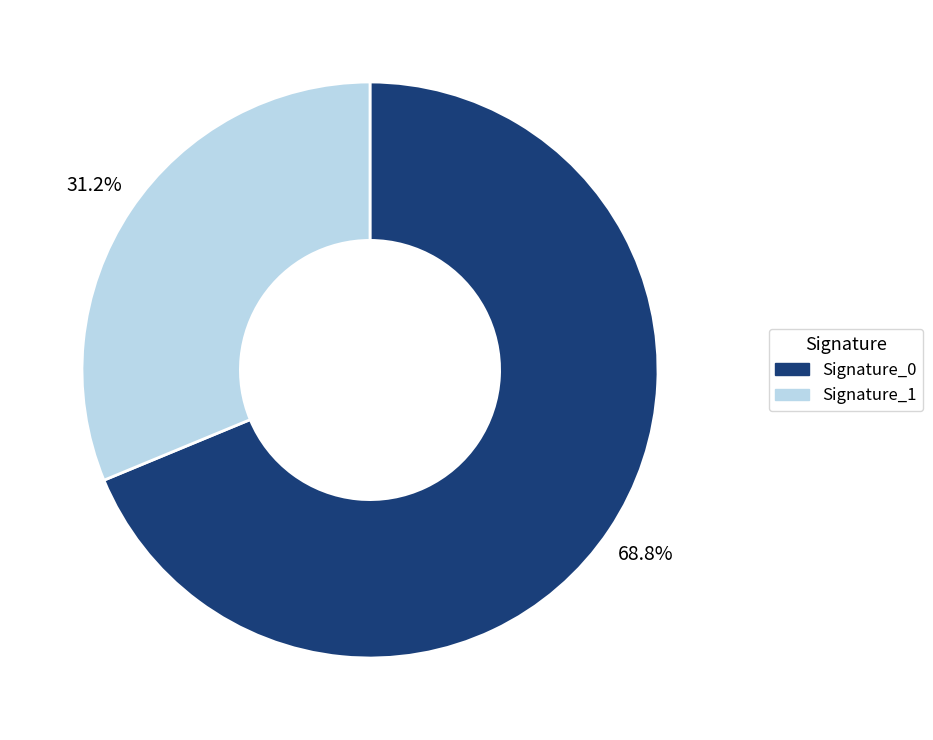

Is there a majority slice in this chart?

Yes